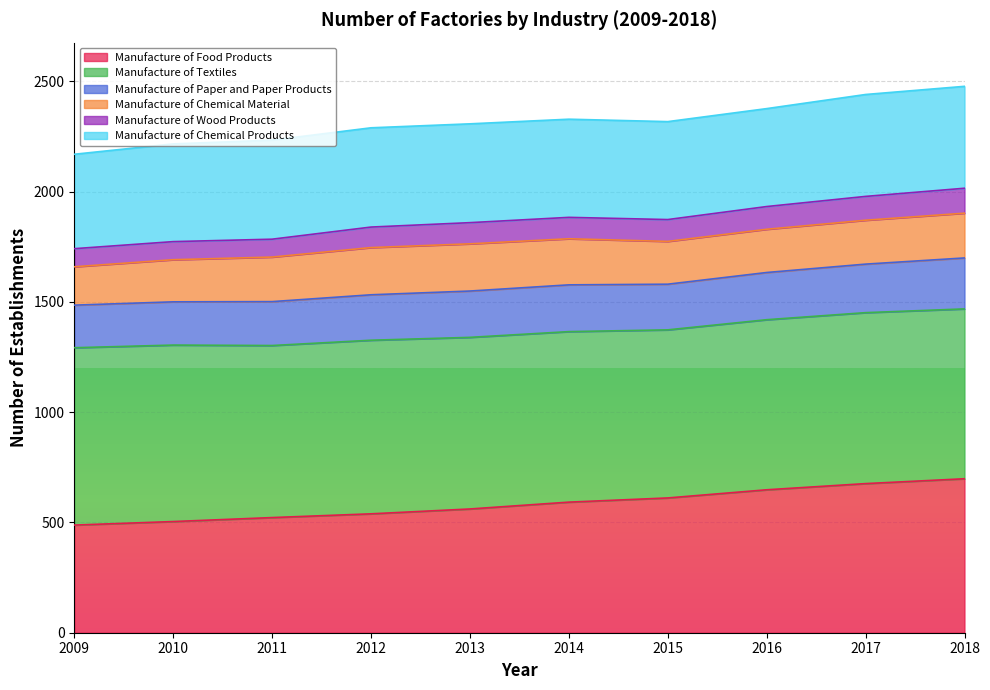

How many lines are shown in the chart?

6